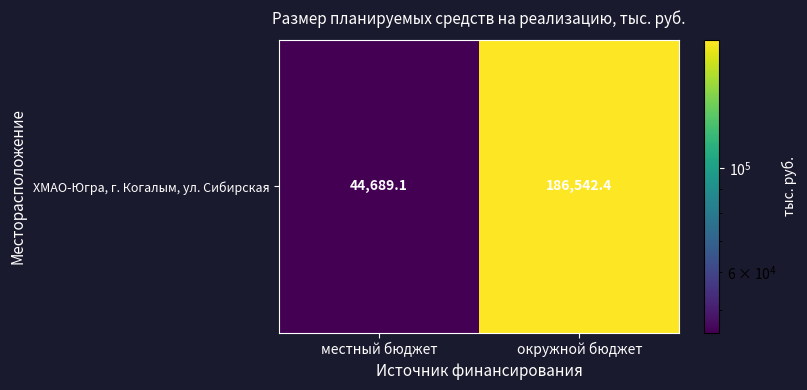

Between окружной бюджет and местный бюджет, which is larger?

окружной бюджет